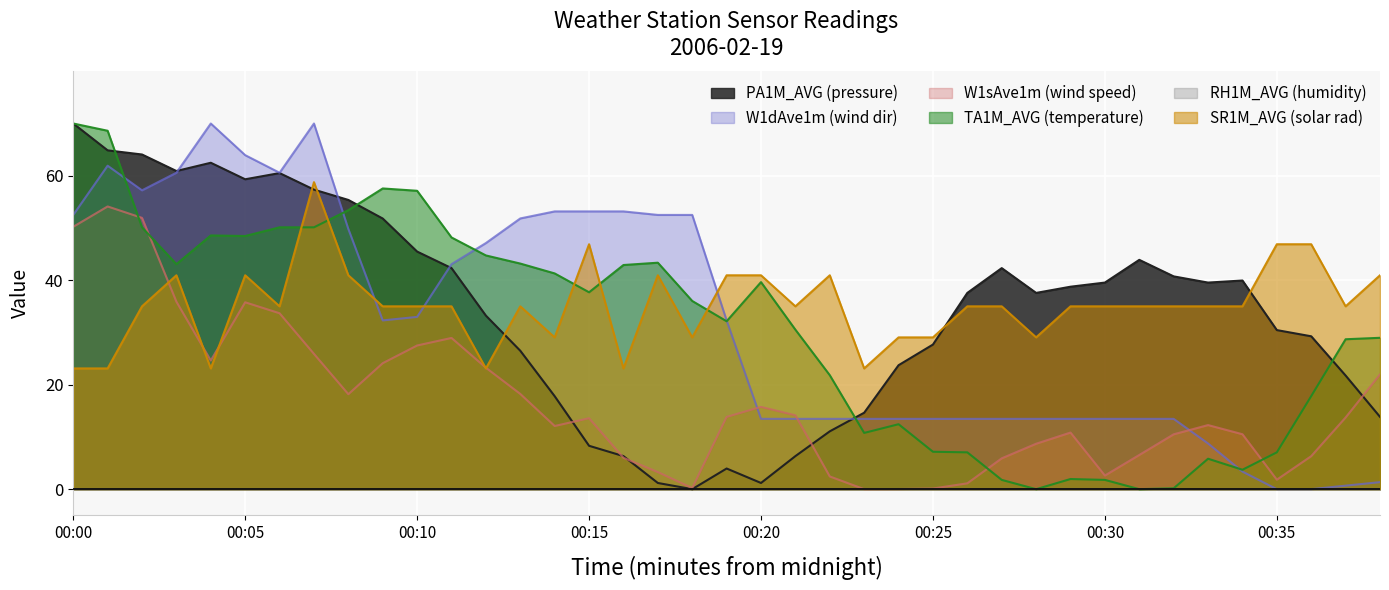

Where does the W1sAve1m series first go above 13?

00:00